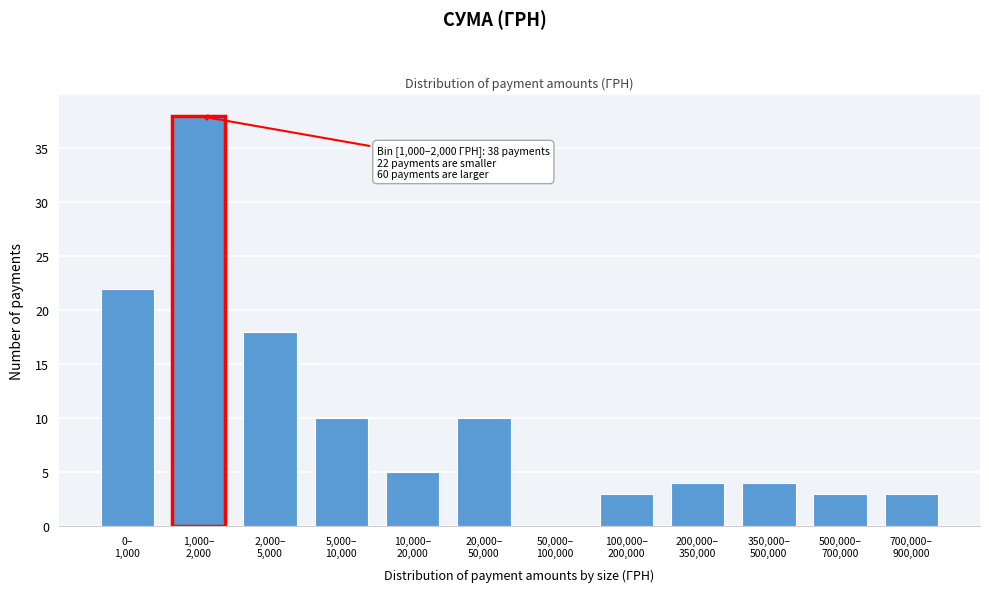

What is the sum of all values?

120